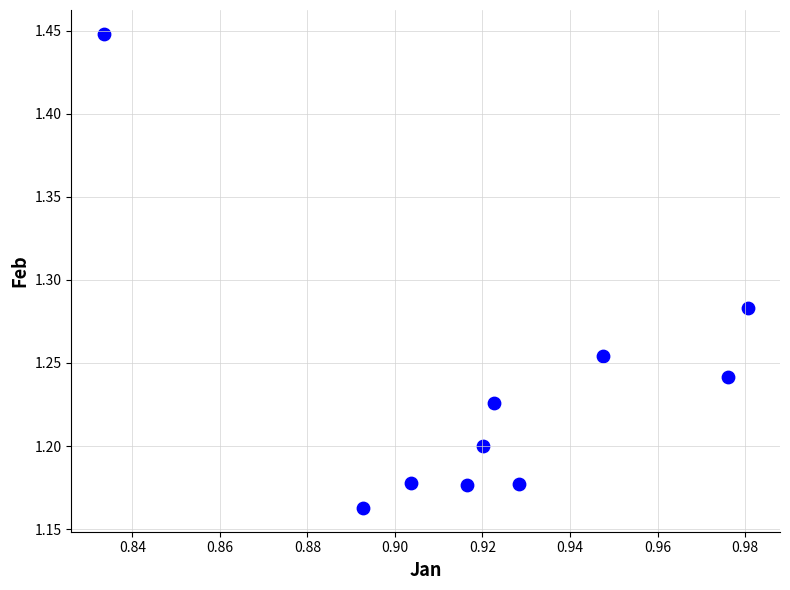

What is the average X value?

0.9